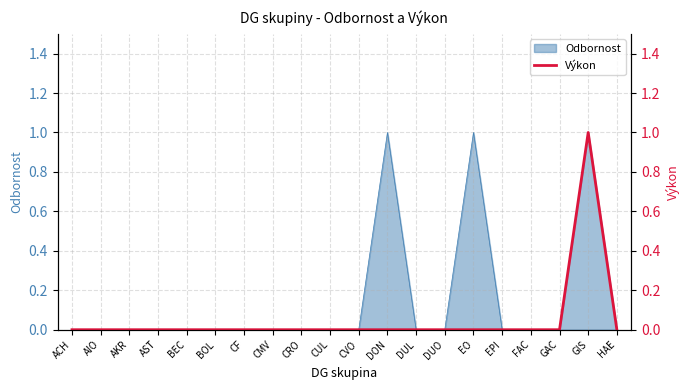

What is the label of the 17th point from the right?

AST